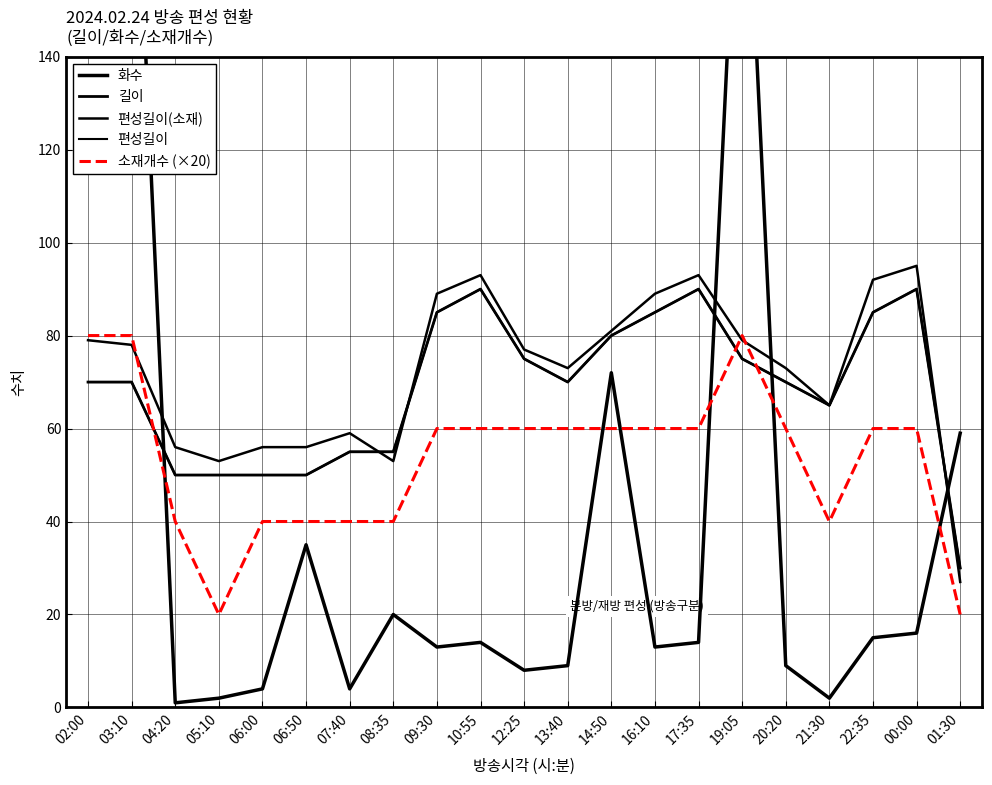

What is the sum of all 길이 values?

1440